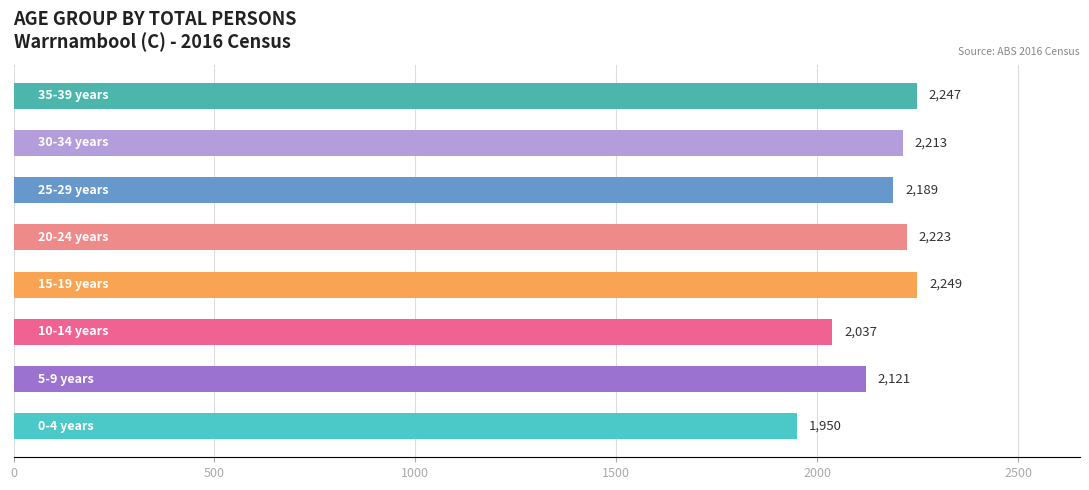

What is the maximum value shown in the chart?

2249